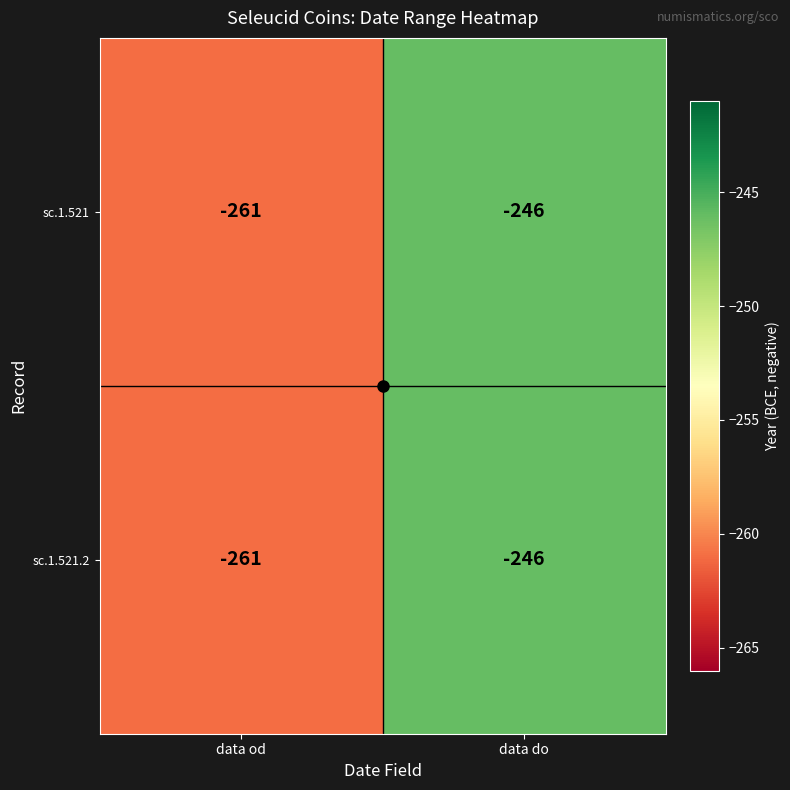

At which category does the chart reach its peak across all series?

data do